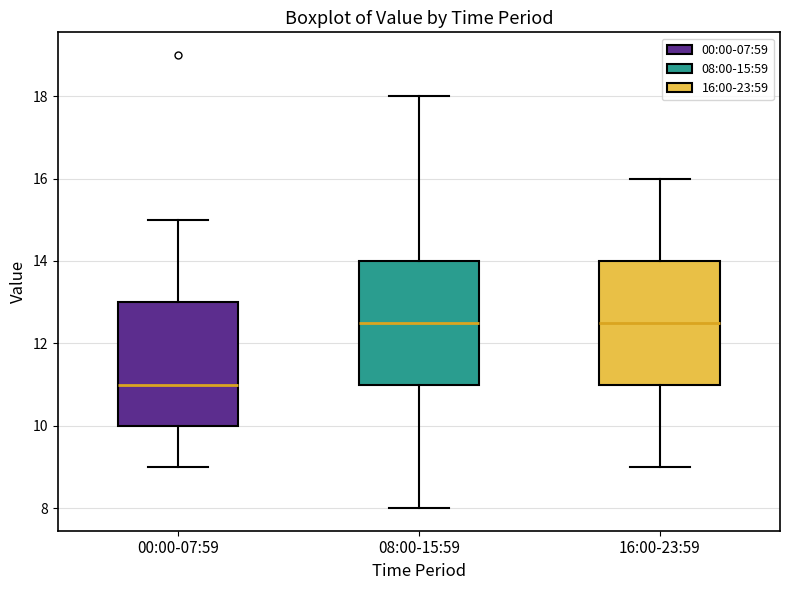

Where does the upper whisker of the box for 16:00-23:59 end on the y-axis? The values are not printed on the chart, so give them approximately, as read against the axis.

16.0